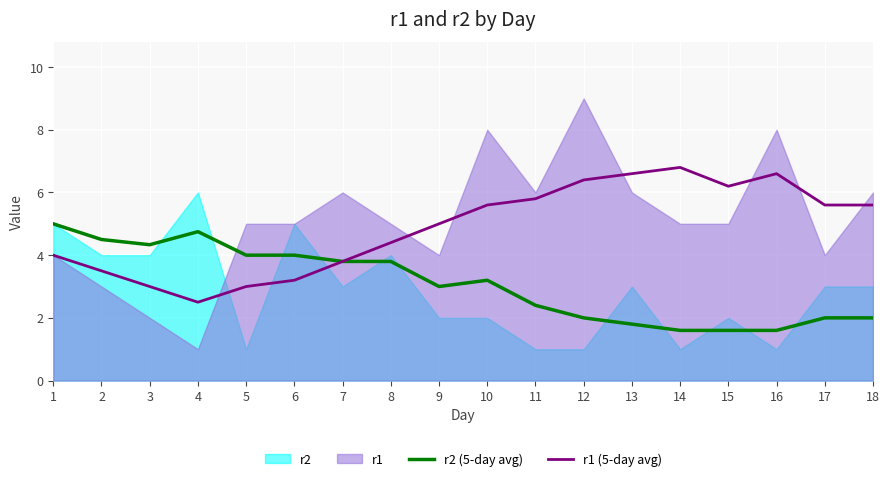

Which category has the lowest value in the r2 (5-day avg) series?

14